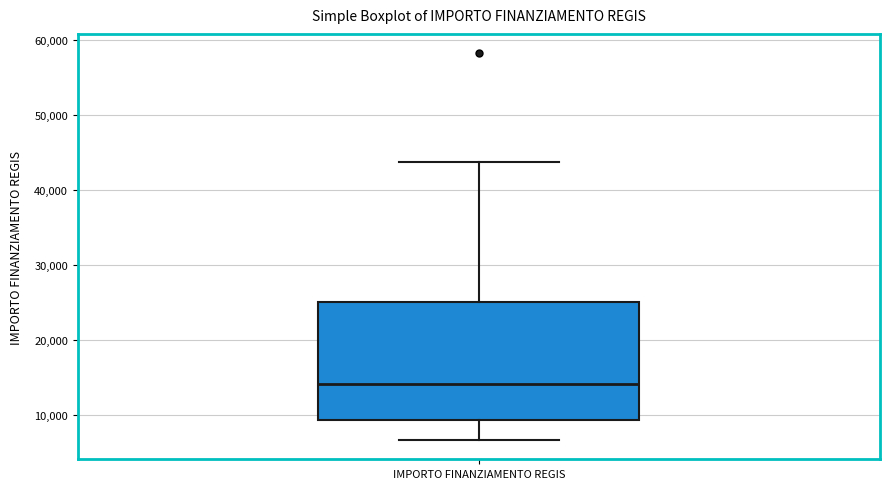

Read this box plot against the y-axis: the position of the median line, the range covered by the box, and the ends of both whiskers. The values are not printed on the chart, so give them approximately, as read against the axis.

median 14000, box 9000 to 25000, whiskers 7000 to 44000